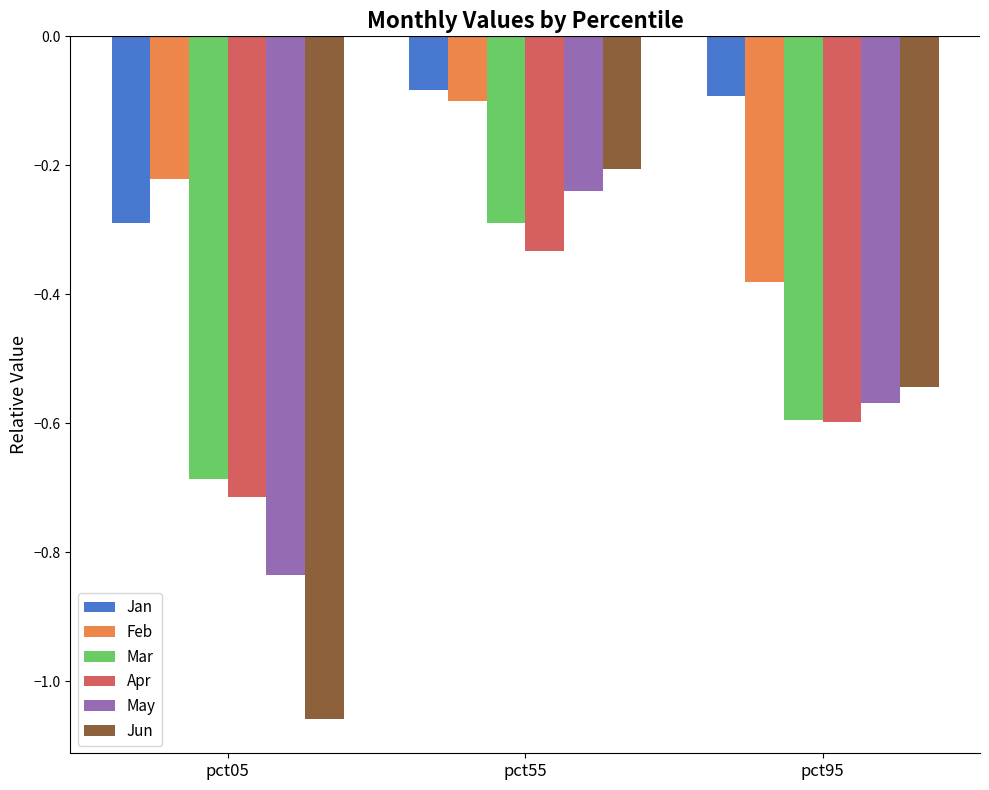

At which category is the sum across all series the highest?

pct55